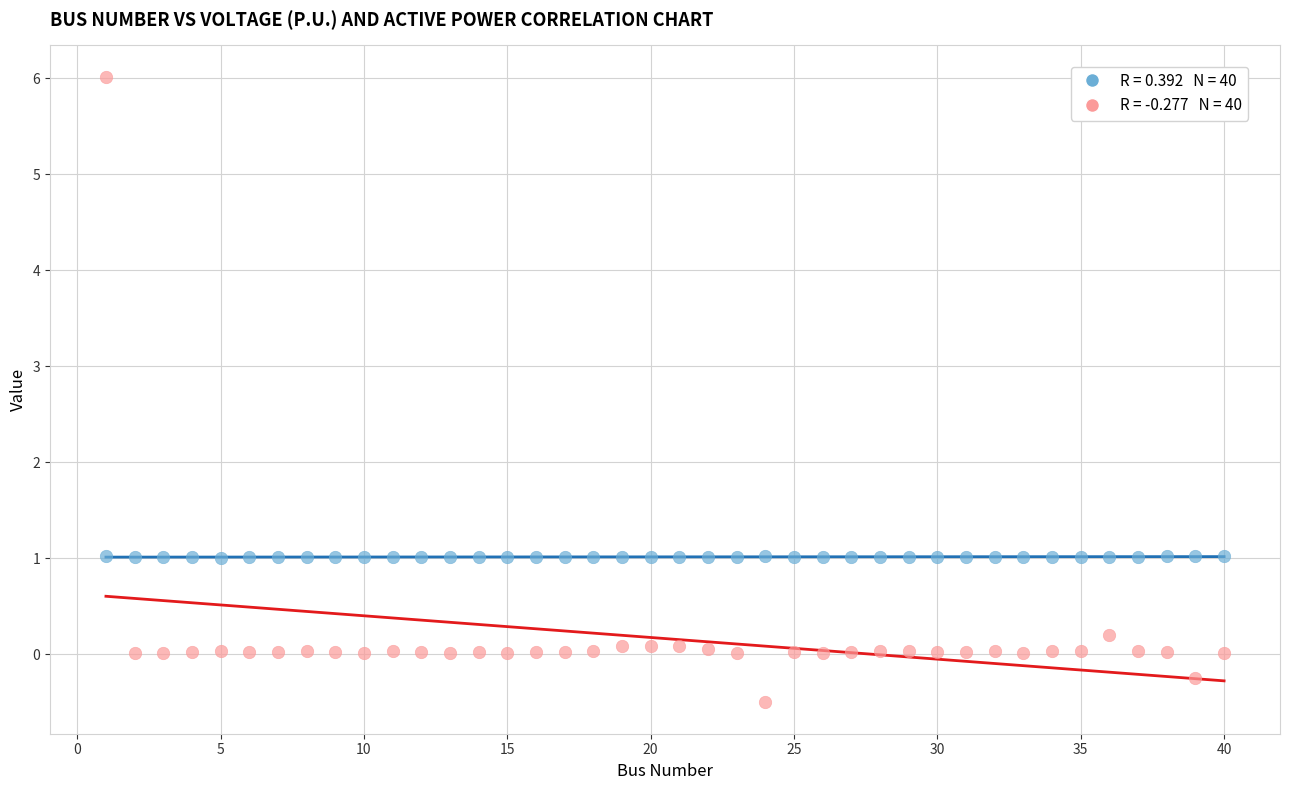

Across all data points, what is the range of X values (max minus min)?

39.0